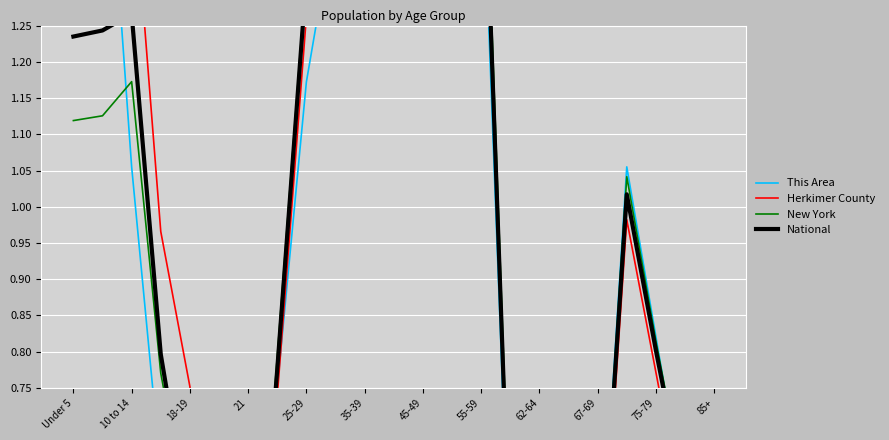

What is the average value of the Herkimer County series?

1.0